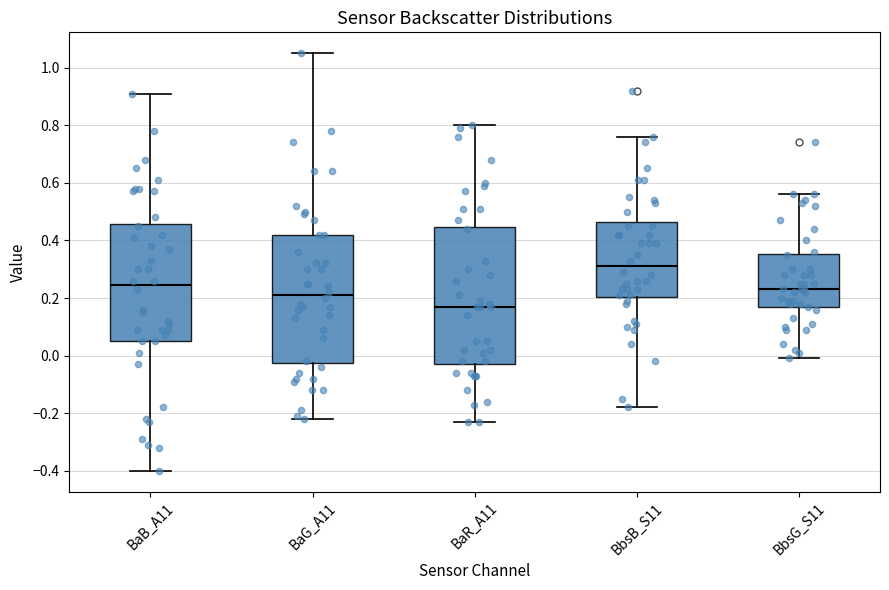

Reading left to right, transcribe this box plot: for each box, give where its median line is, the range the box spans, and where its two whiskers end, as read against the y-axis. The values are not printed on the chart, so give them approximately, as read against the axis.

BaB_A11: median 0.24, box 0.06 to 0.46, whiskers -0.40 to 0.92
BaG_A11: median 0.22, box -0.02 to 0.42, whiskers -0.22 to 1.06
BaR_A11: median 0.18, box -0.02 to 0.44, whiskers -0.22 to 0.80
BbsB_S11: median 0.32, box 0.20 to 0.46, whiskers -0.18 to 0.76
BbsG_S11: median 0.24, box 0.16 to 0.36, whiskers 0.00 to 0.56